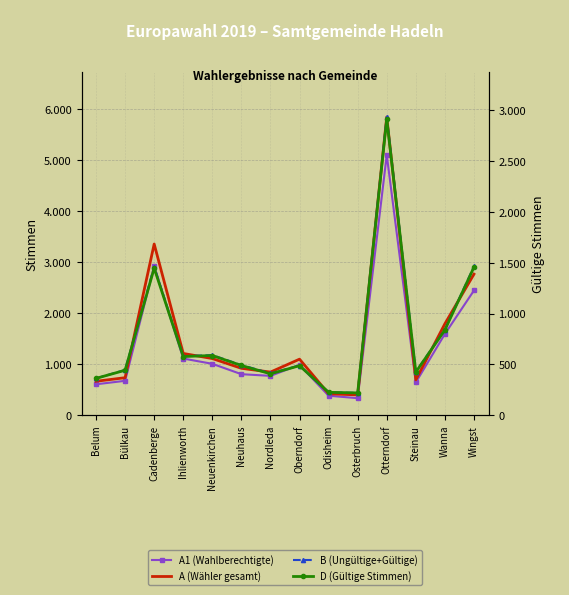

Which series has the largest range (max minus min)?

A (Wähler gesamt)